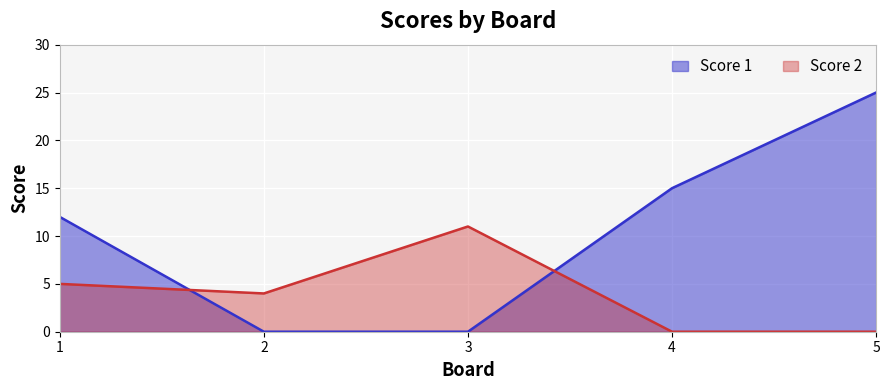

How many positive values does the Score 1 series have?

3